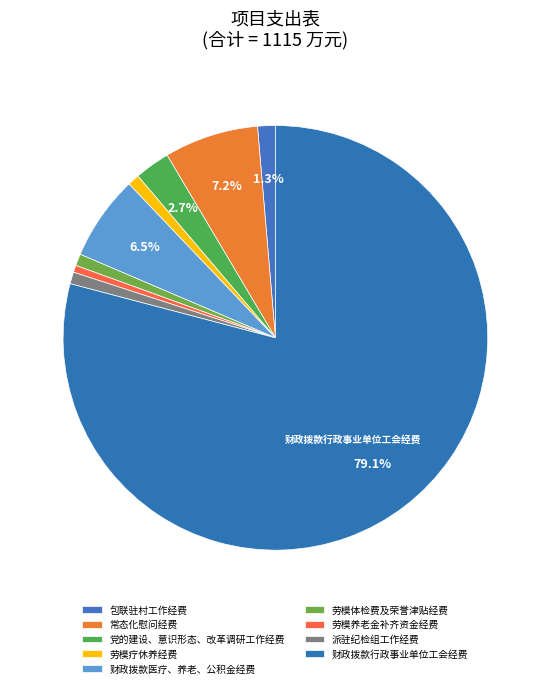

Which category accounts for the majority?

财政拨款行政事业单位工会经费